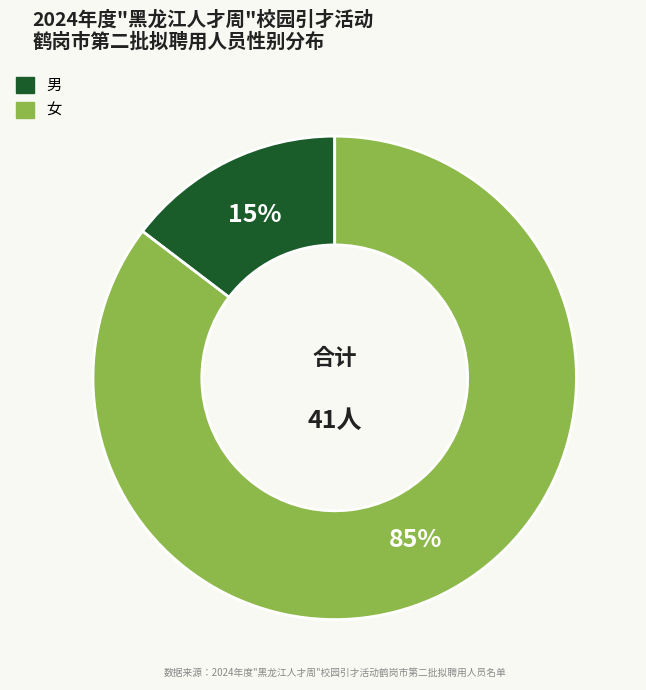

True or false: 男 accounts for 22% of the total.

False